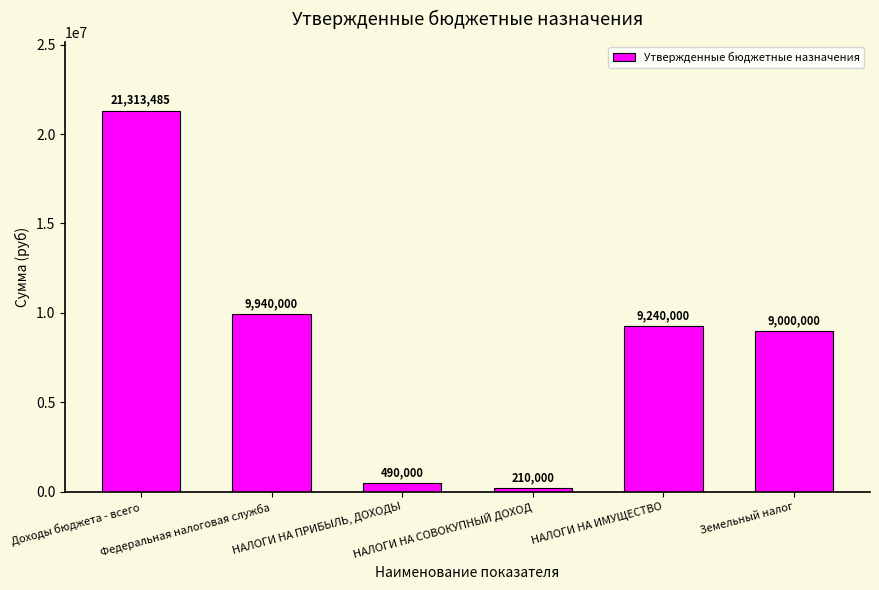

What is the value of the 1st bar from the left?

21313484.7